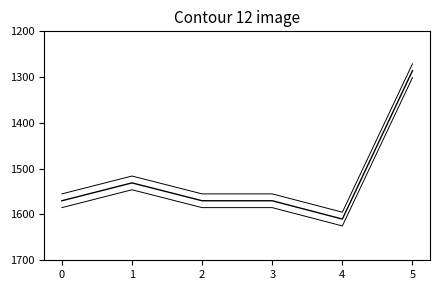

What is the maximum value shown in the chart?

1625